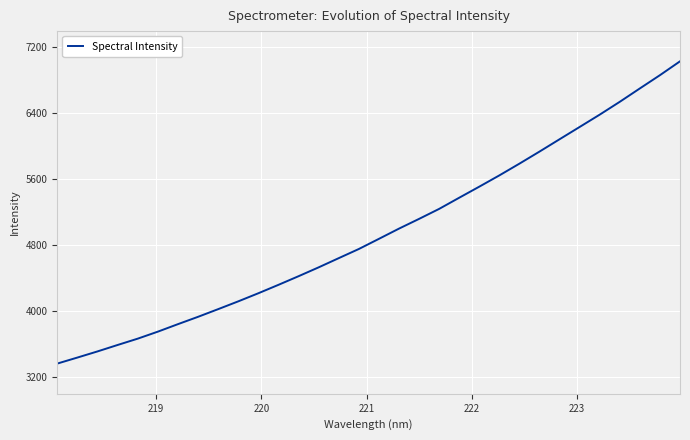

What is the smallest value displayed?

3363.4